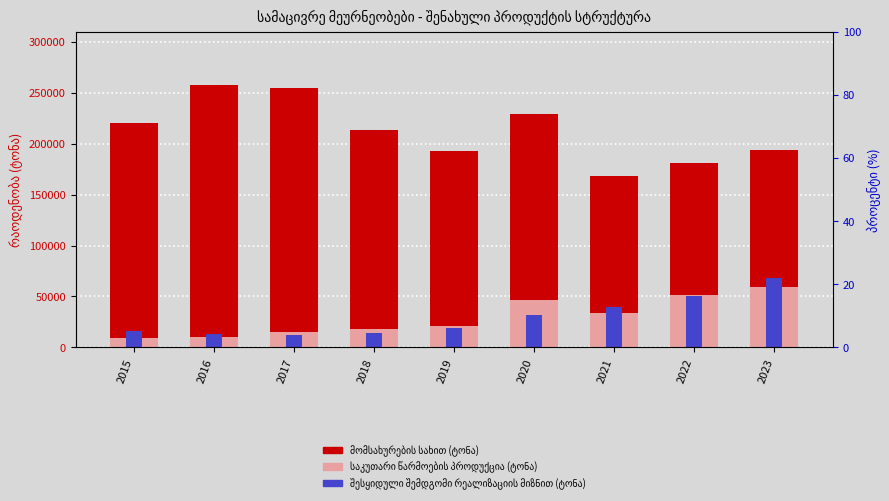

Read the მომსახურების სახით (ტონა) value at 2019.

192610.1